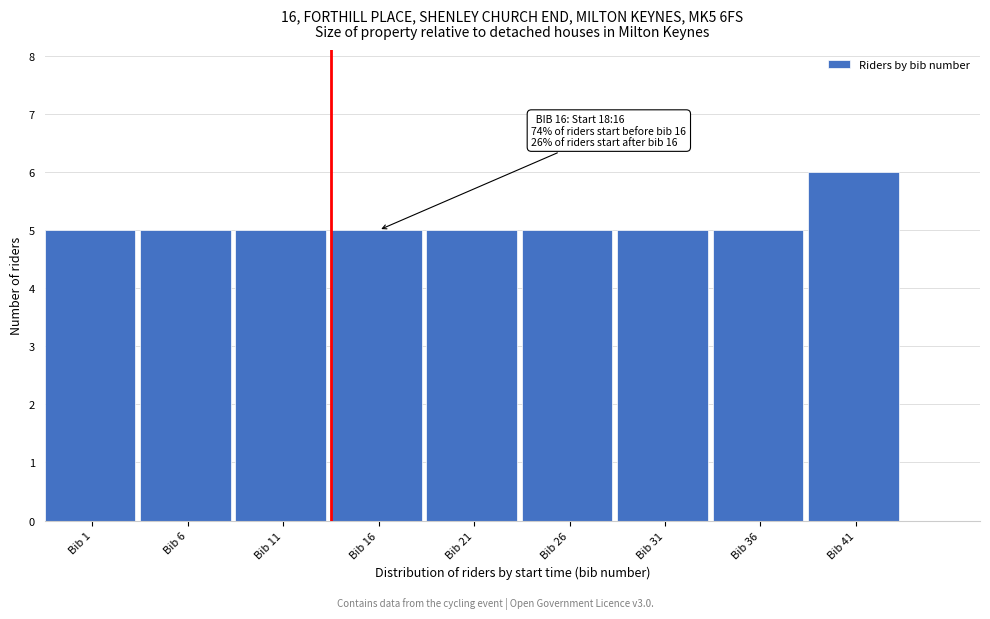

Reading right to left, transcribe all the data shown in this chart.

6	5	5	5	5	5	5	5	5